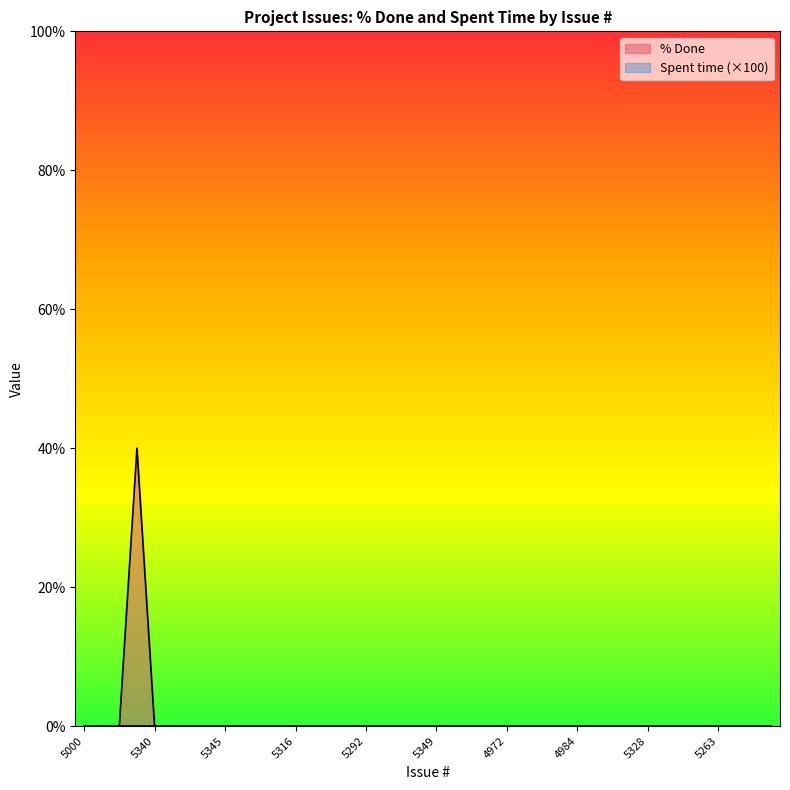

At which category does the chart reach its peak across all series?

5327